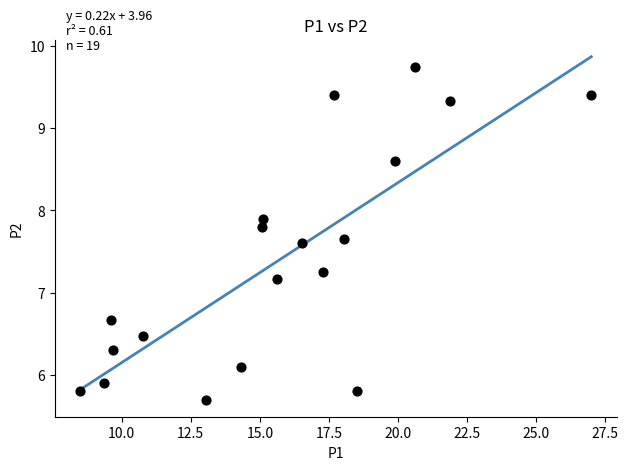

What is the range of X values (max minus min)?

18.5